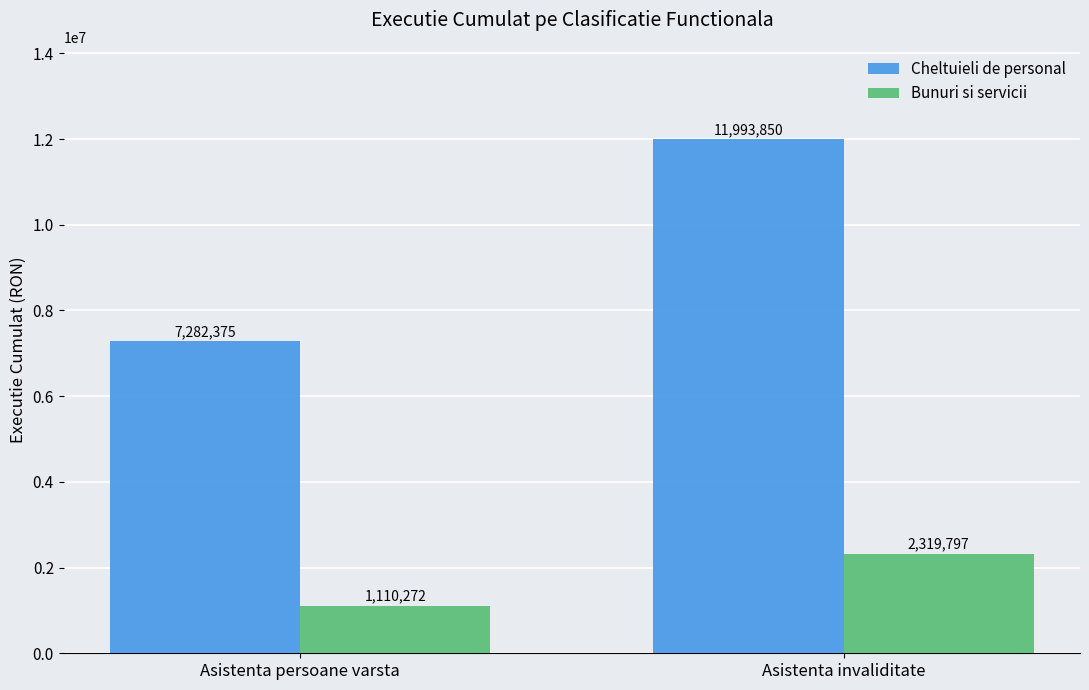

What is the difference between the maximum and minimum values in the Bunuri si servicii series?

1209525